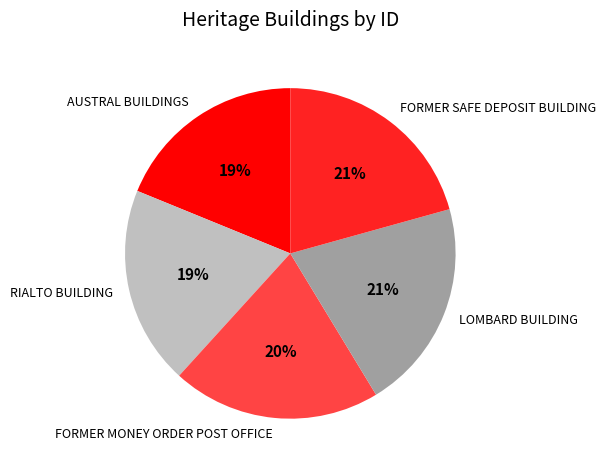

Count the number of slices in the pie.

5